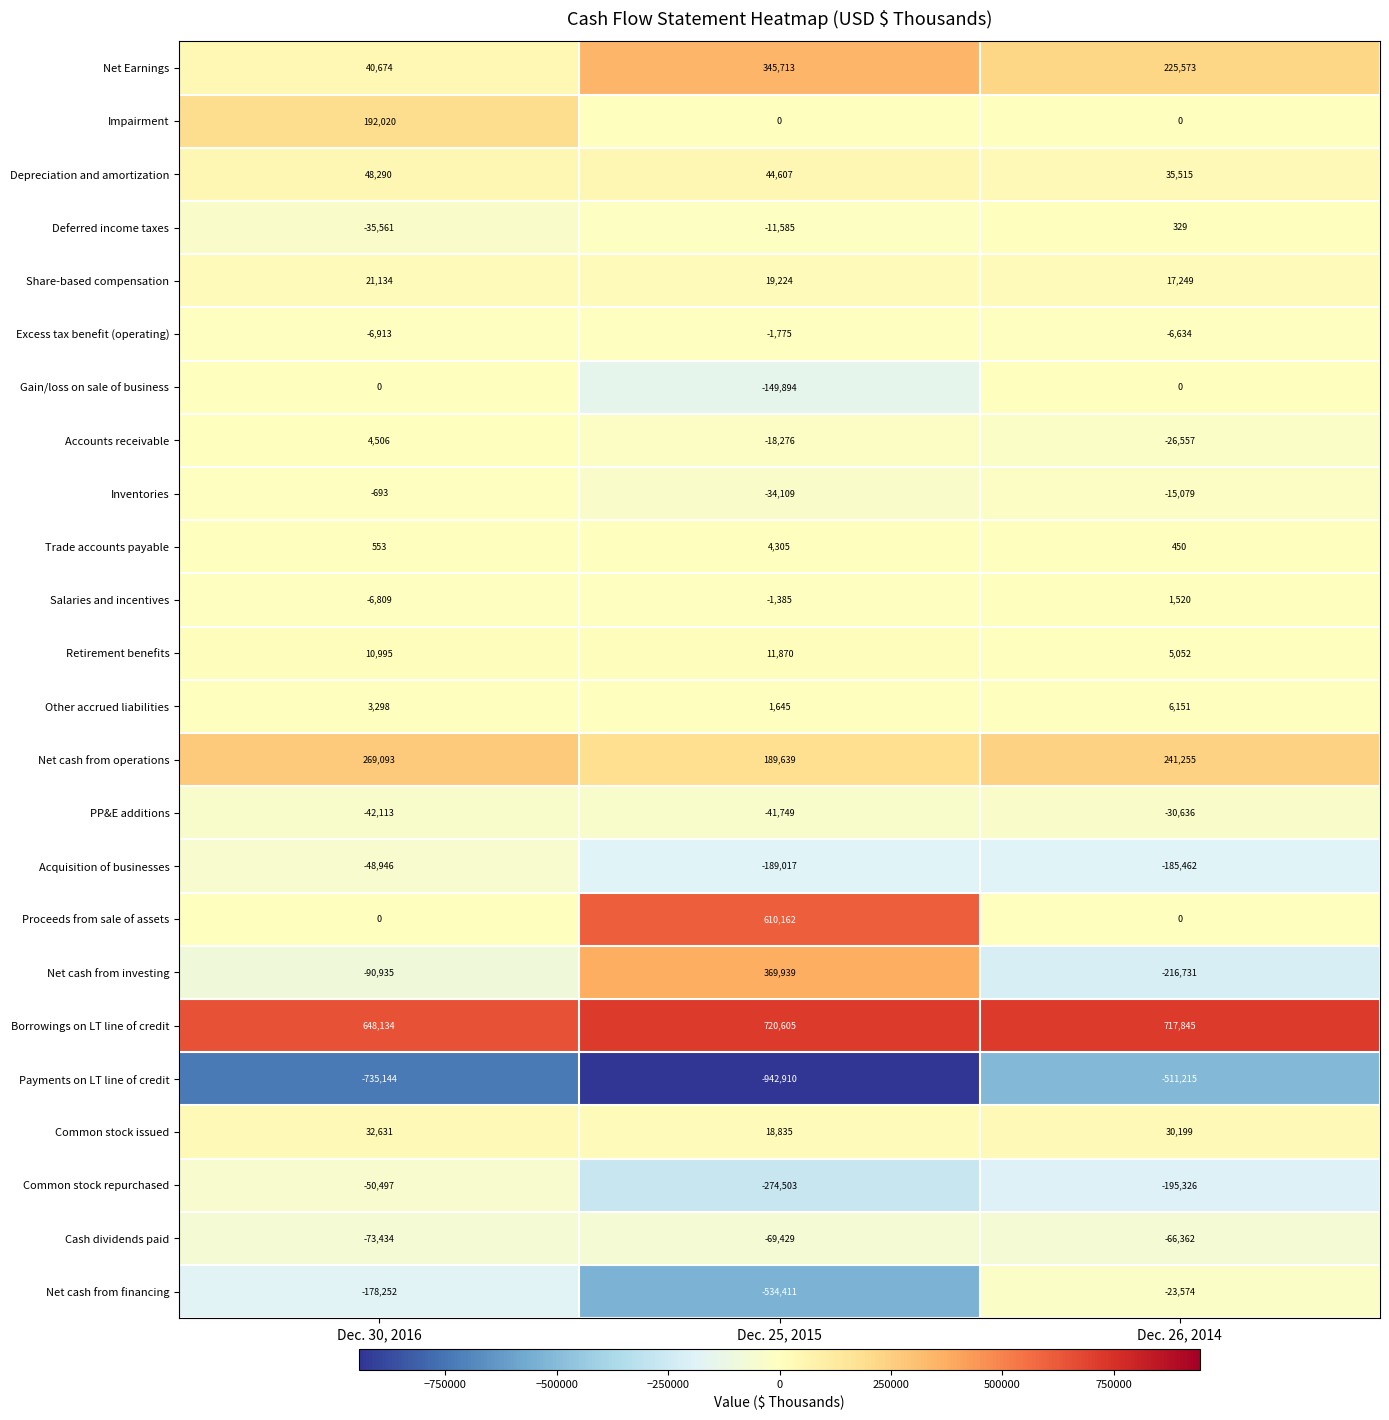

What is the sum of all Common stock issued values?

81665